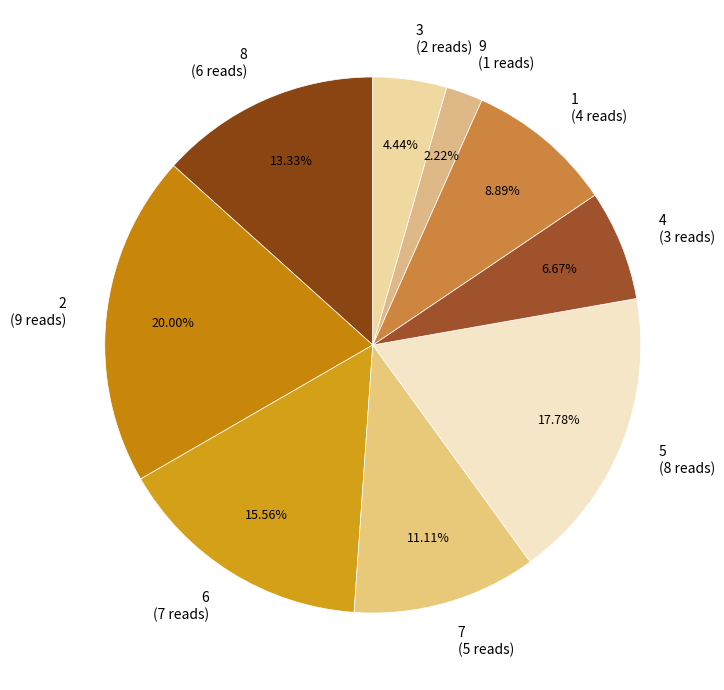

Does 2 represent more than half of the total?

No